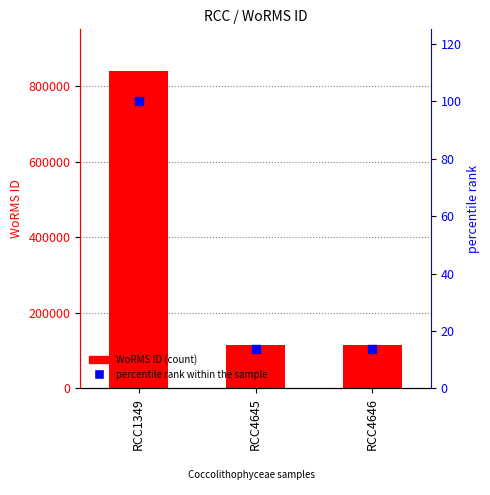

What are all the series names shown in the legend?

WoRMS ID, percentile rank within the sample